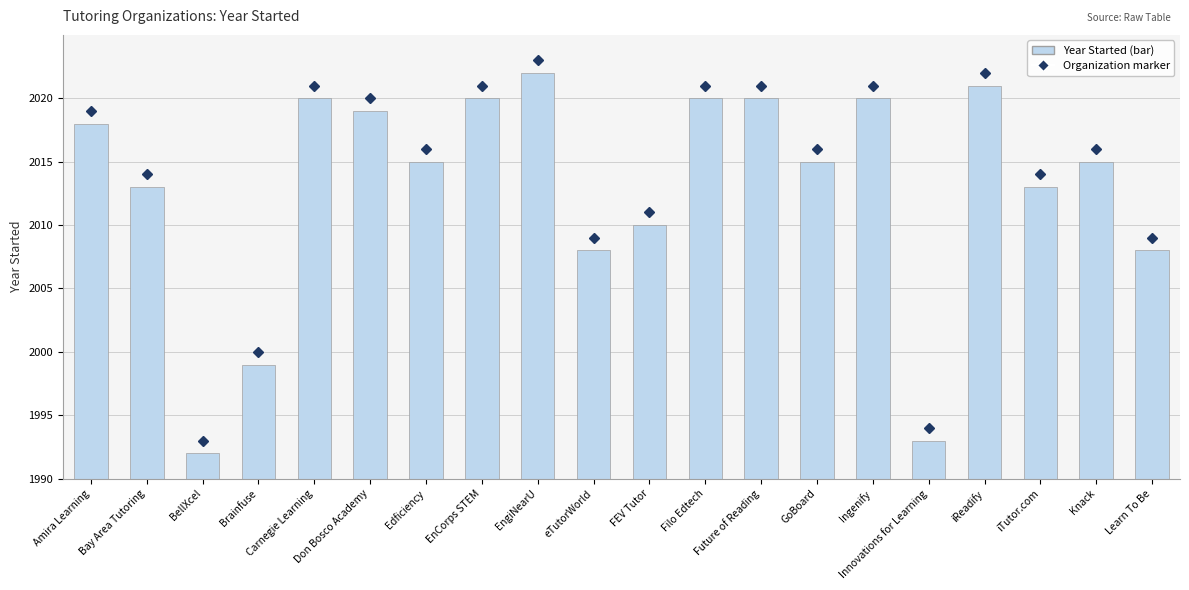

What position from the right is Knack?

2